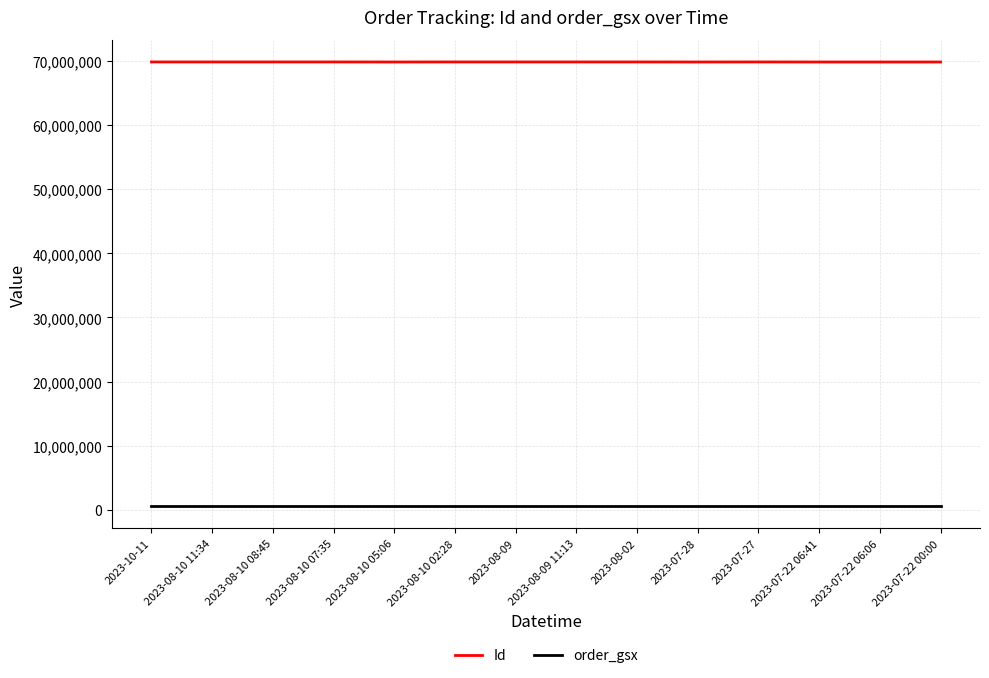

Is it true that order_gsx equals 556776 at 2023-07-27?

True